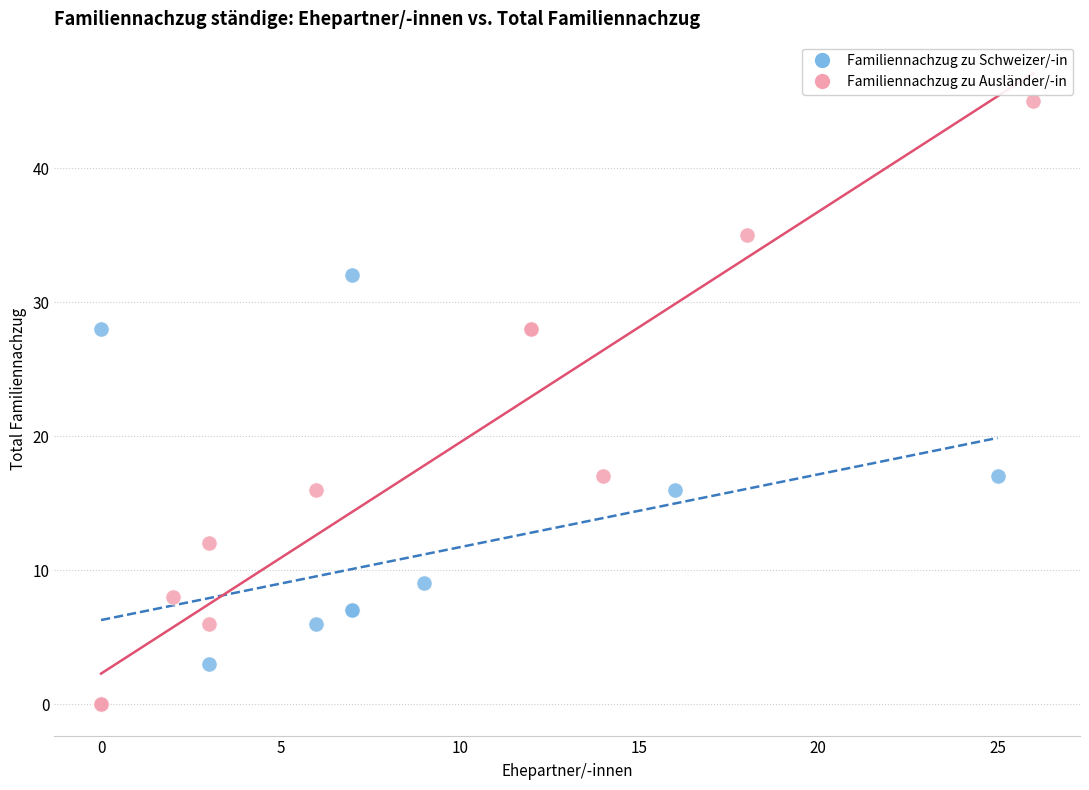

Which series has the widest spread of Y values?

Familiennachzug zu Ausländer/-in